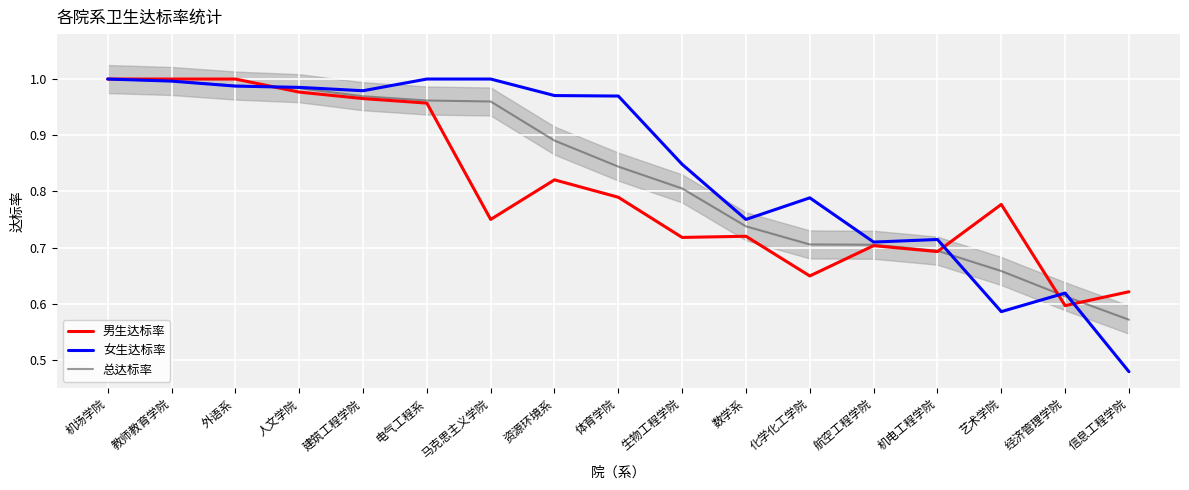

The 总达标率 series shows 1.0 at 教师教育学院. True or false?

True